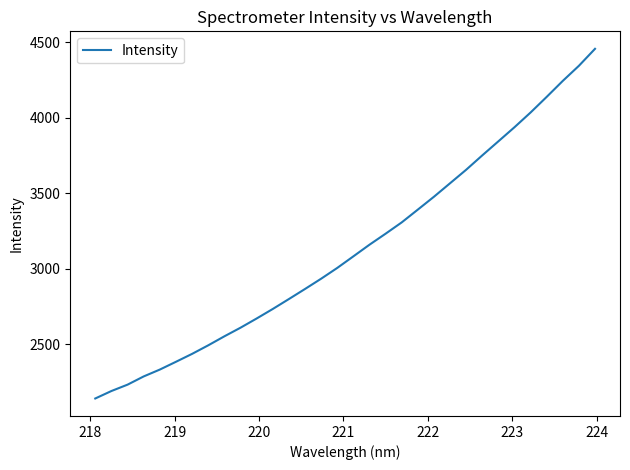

What is the minimum value shown in the chart?

2142.1